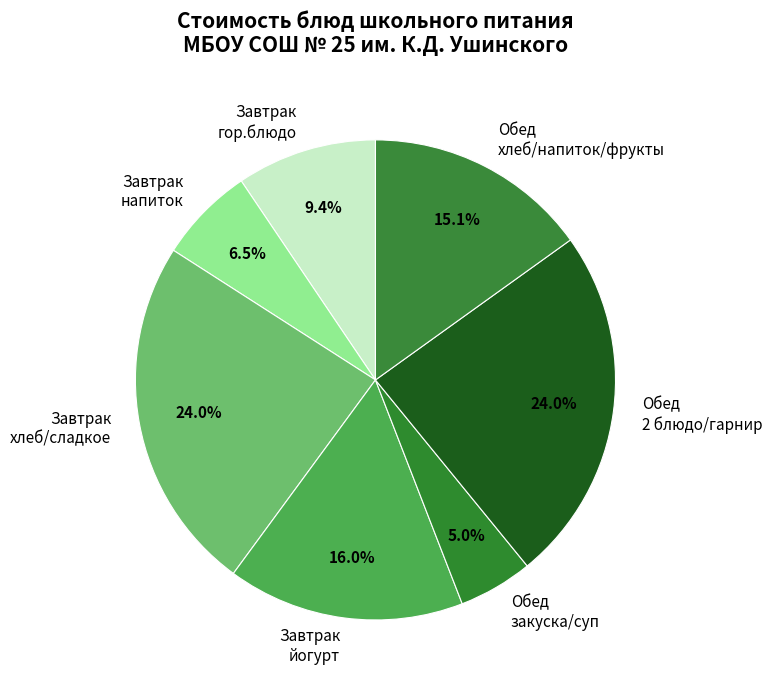

To the nearest percent, what is the difference between the largest and smallest slice percentages?

19%